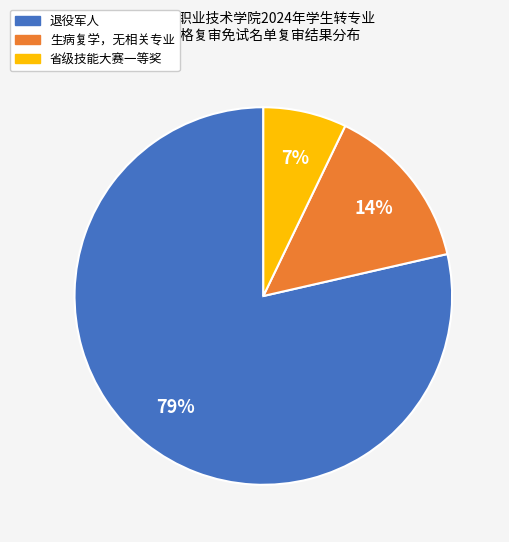

Is the sum of 生病复学，无相关专业 and 退役军人 greater than half?

Yes